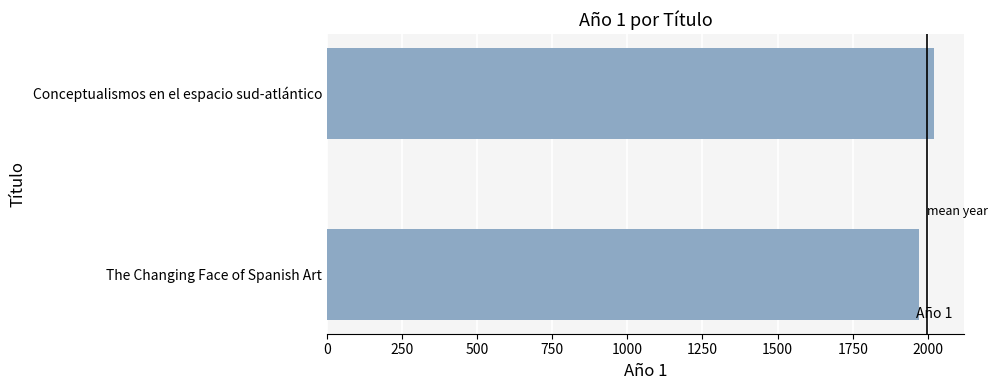

What is the change in value from The Changing Face of Spanish Art to Conceptualismos en el espacio sud-atlántico?

+49